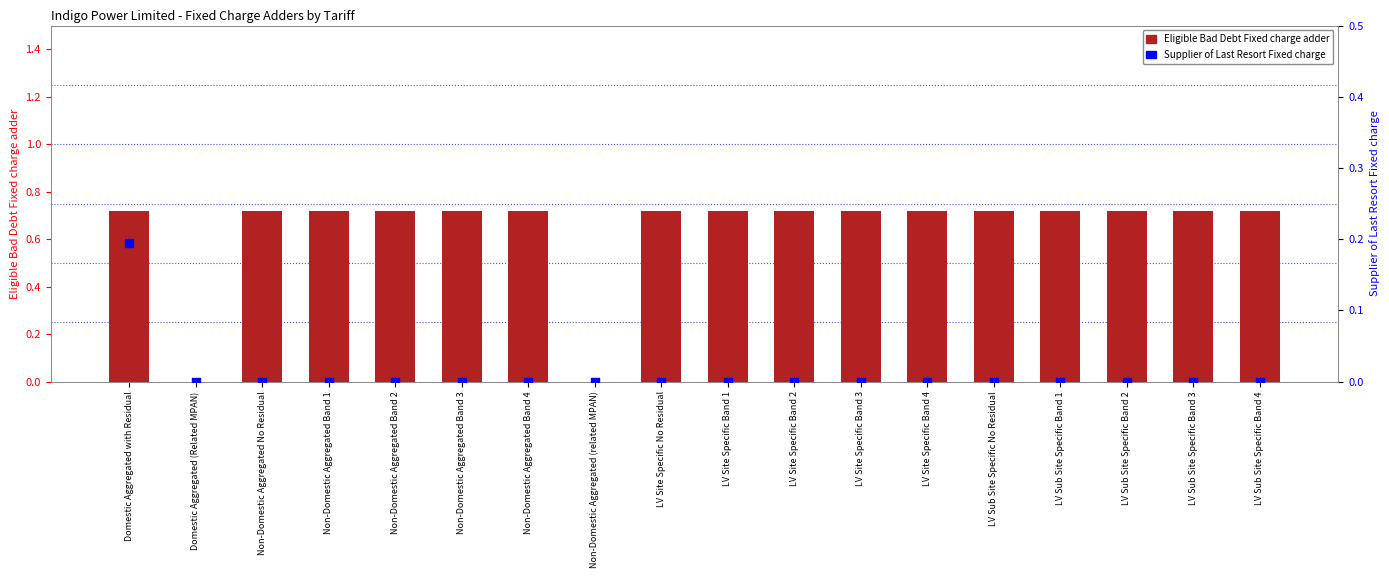

At how many categories does at least one series exceed 0?

16